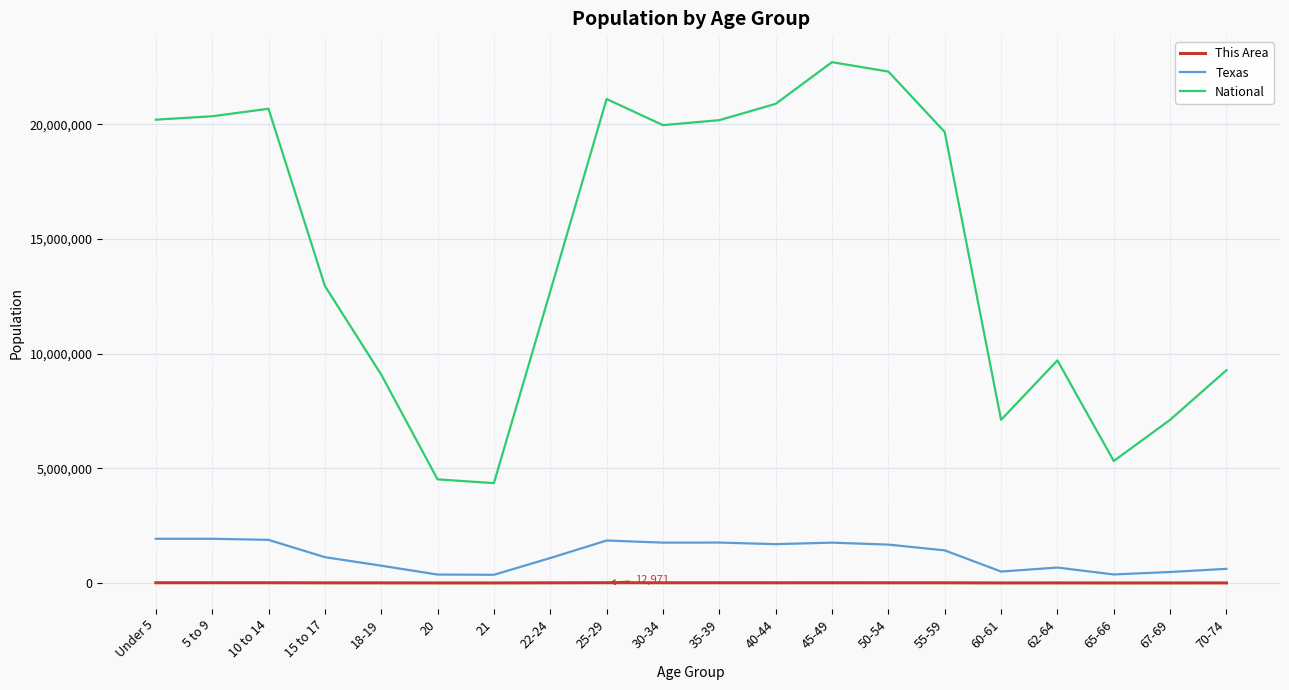

What are all the series names shown in the legend?

This Area, Texas, National